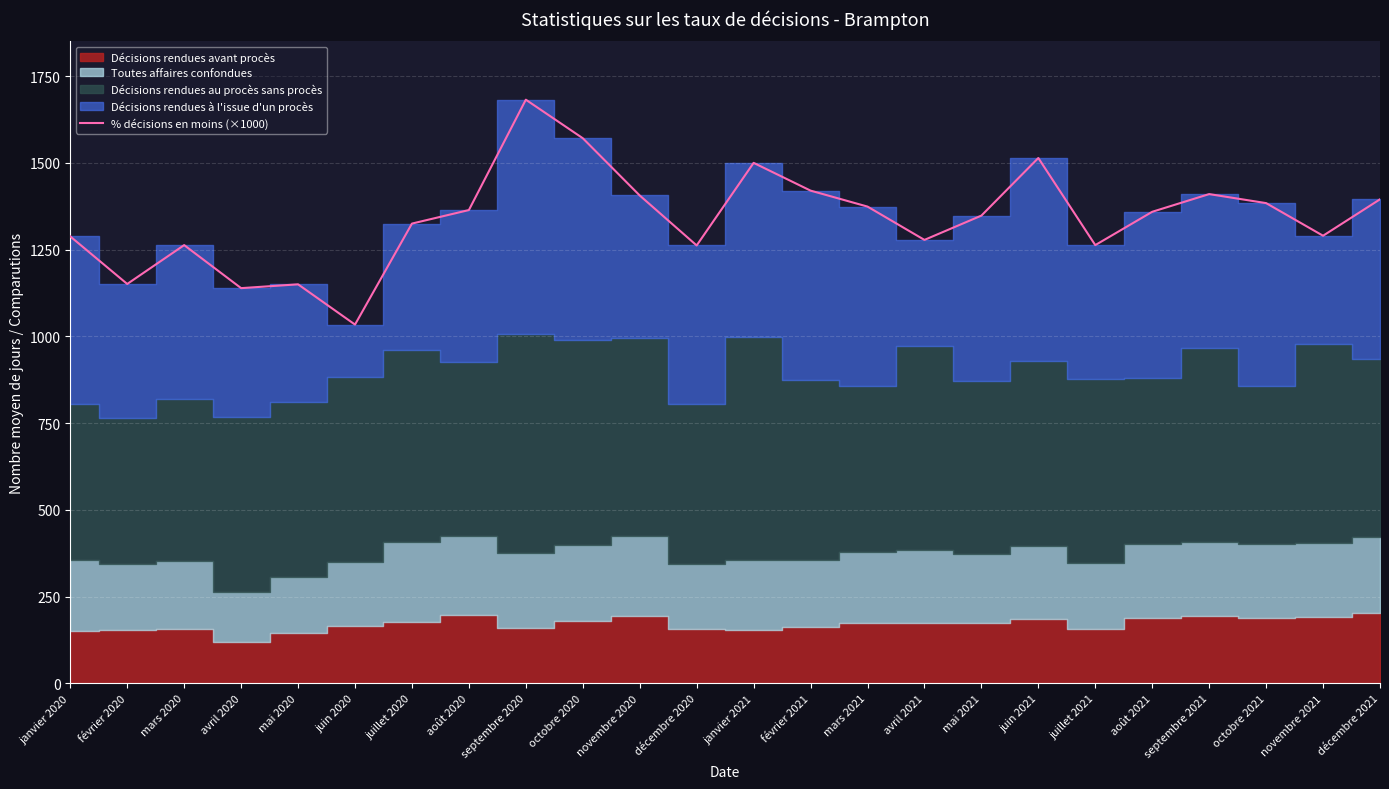

What is the label of the 23rd point from the left?

novembre 2021